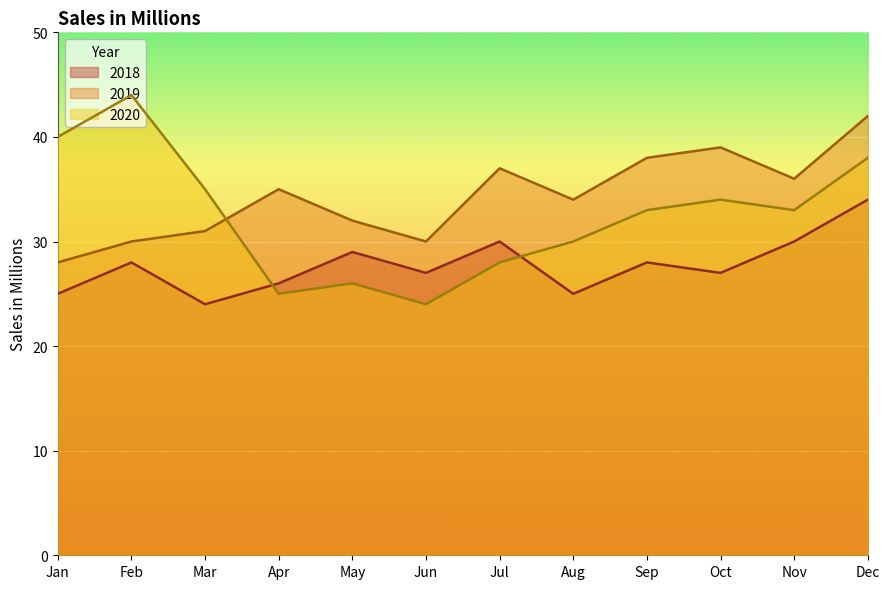

How many interior local valleys does the 2018 series have?

4